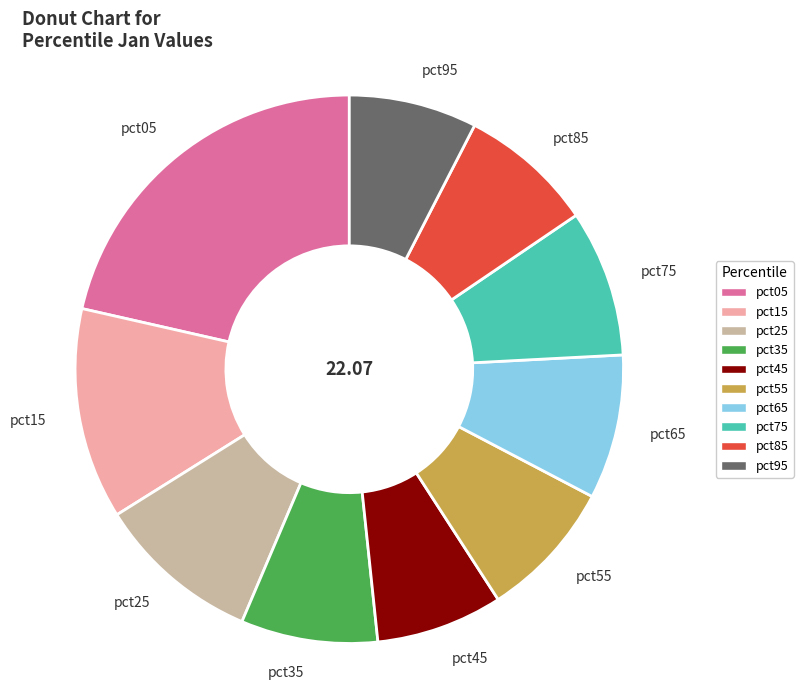

Which has a higher value, pct35 or pct05?

pct05